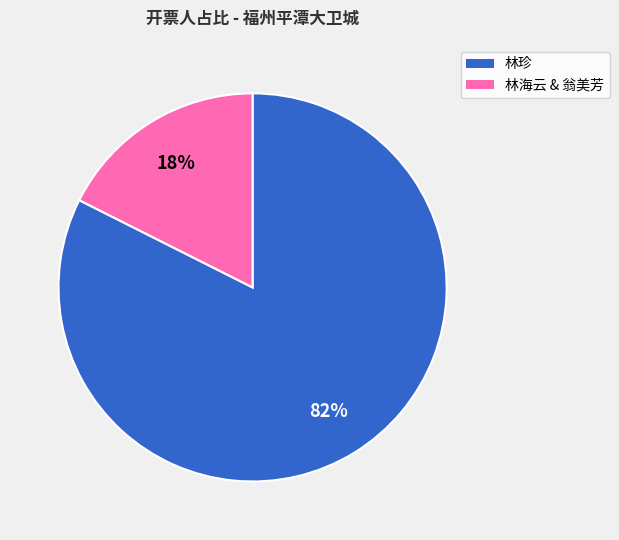

To the nearest percent, what is the average slice percentage?

50%